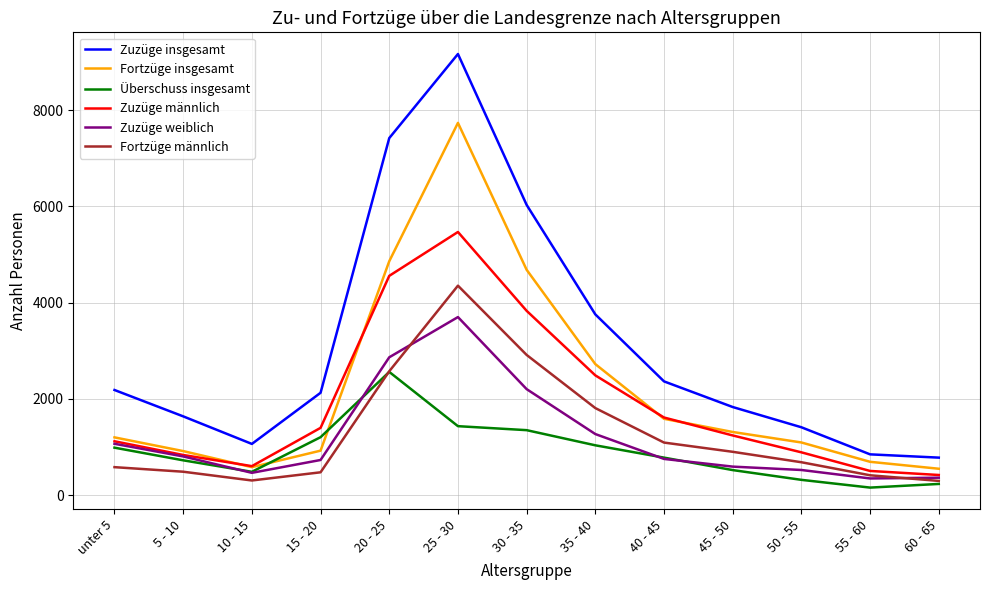

Which series has the widest spread of values?

Zuzüge insgesamt